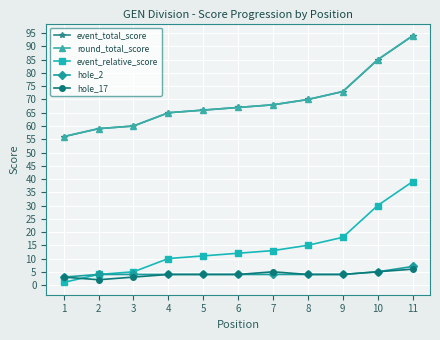

True or false: event_relative_score has a value of 8 at 6.

False